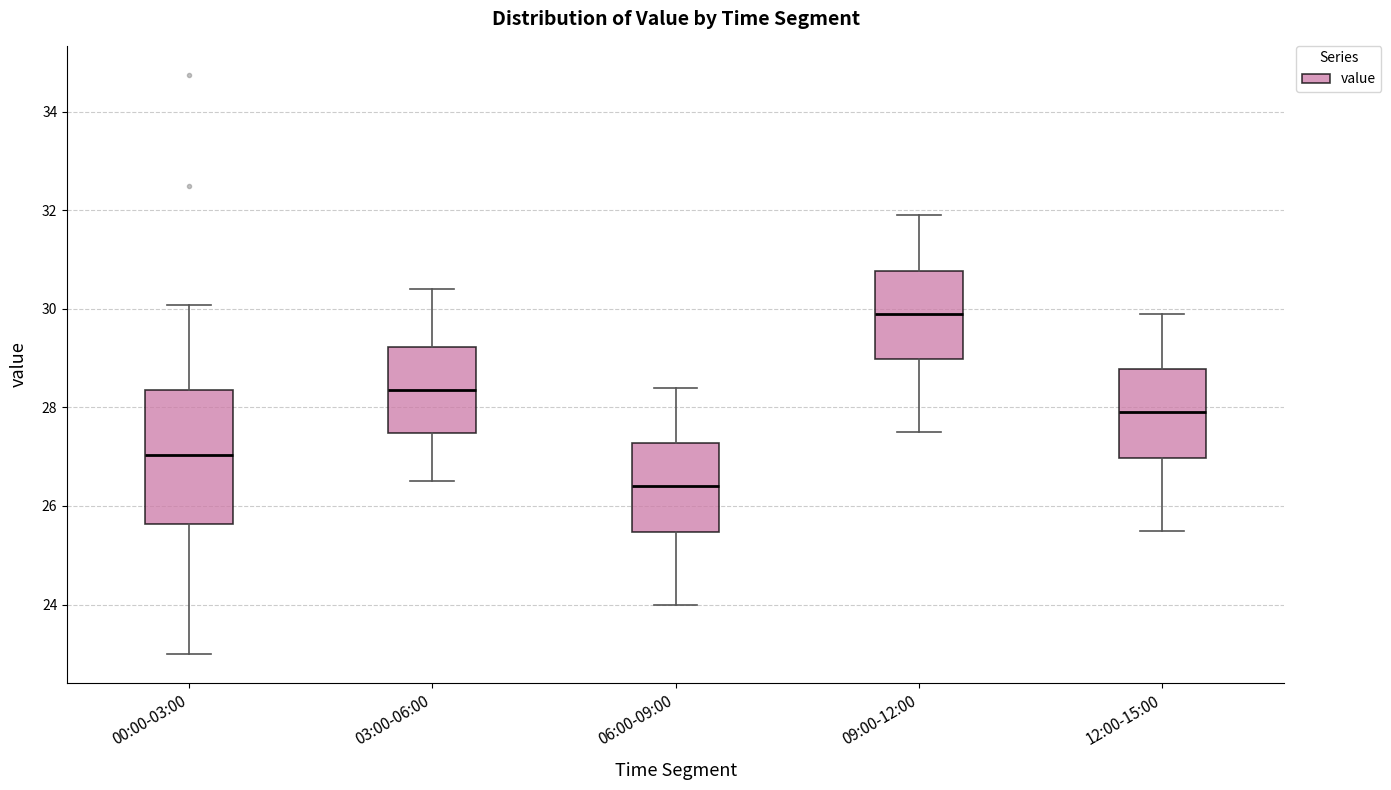

Reading left to right, transcribe this box plot: for each box, give where its median line is, the range the box spans, and where its two whiskers end, as read against the y-axis. The values are not printed on the chart, so give them approximately, as read against the axis.

00:00-03:00: median 27.0, box 25.6 to 28.4, whiskers 23.0 to 30.0
03:00-06:00: median 28.4, box 27.4 to 29.2, whiskers 26.6 to 30.4
06:00-09:00: median 26.4, box 25.4 to 27.2, whiskers 24.0 to 28.4
09:00-12:00: median 30.0, box 29.0 to 30.8, whiskers 27.6 to 32.0
12:00-15:00: median 28.0, box 27.0 to 28.8, whiskers 25.6 to 30.0